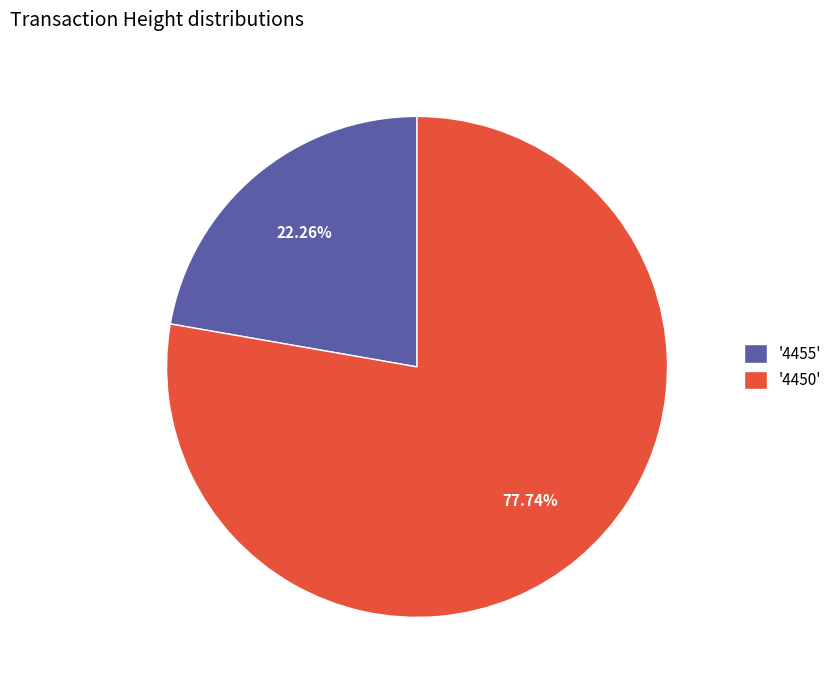

Rank the categories by value from lowest to highest.

'4455', '4450'